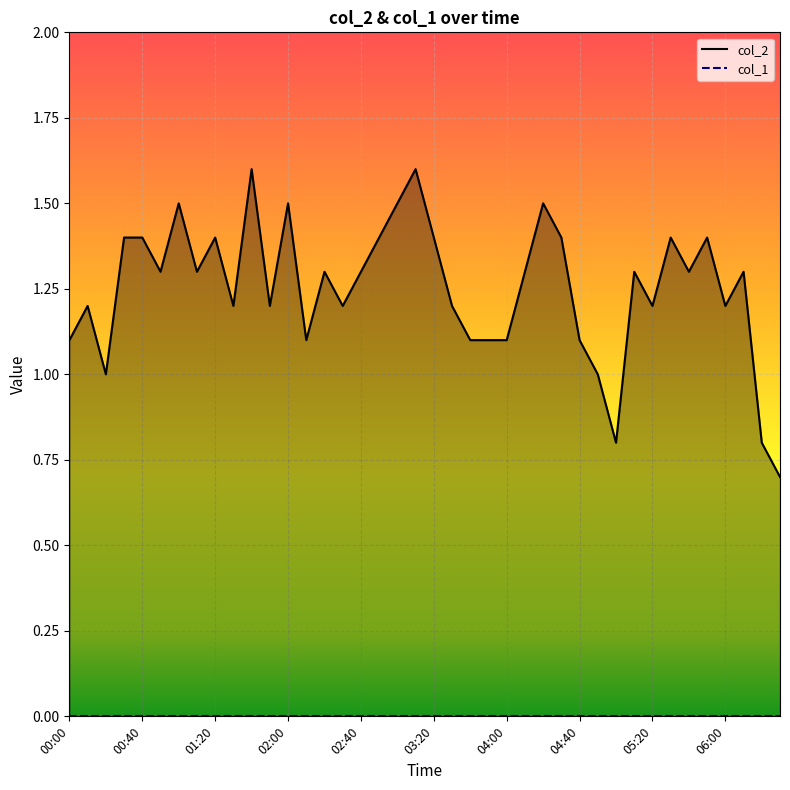

What are all the series names shown in the legend?

col_2, col_1